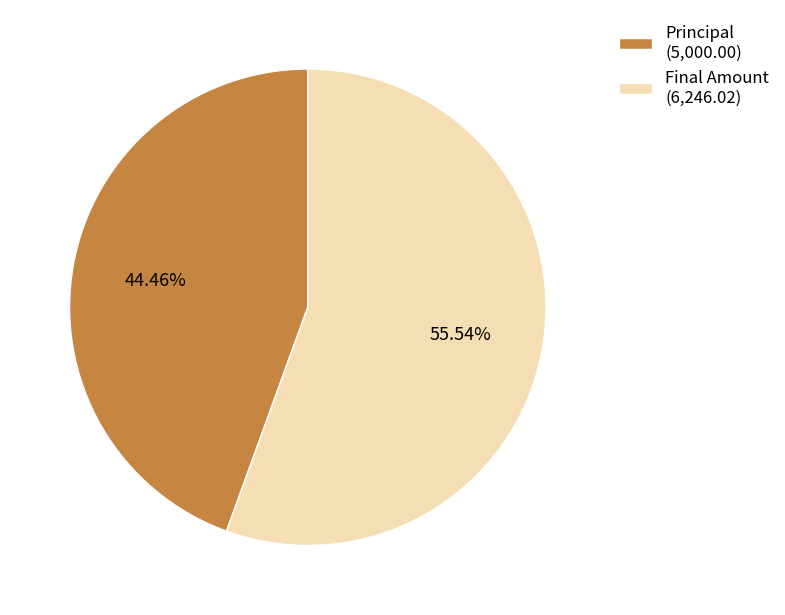

Do Final Amount and Principal together represent more than half of the pie?

Yes